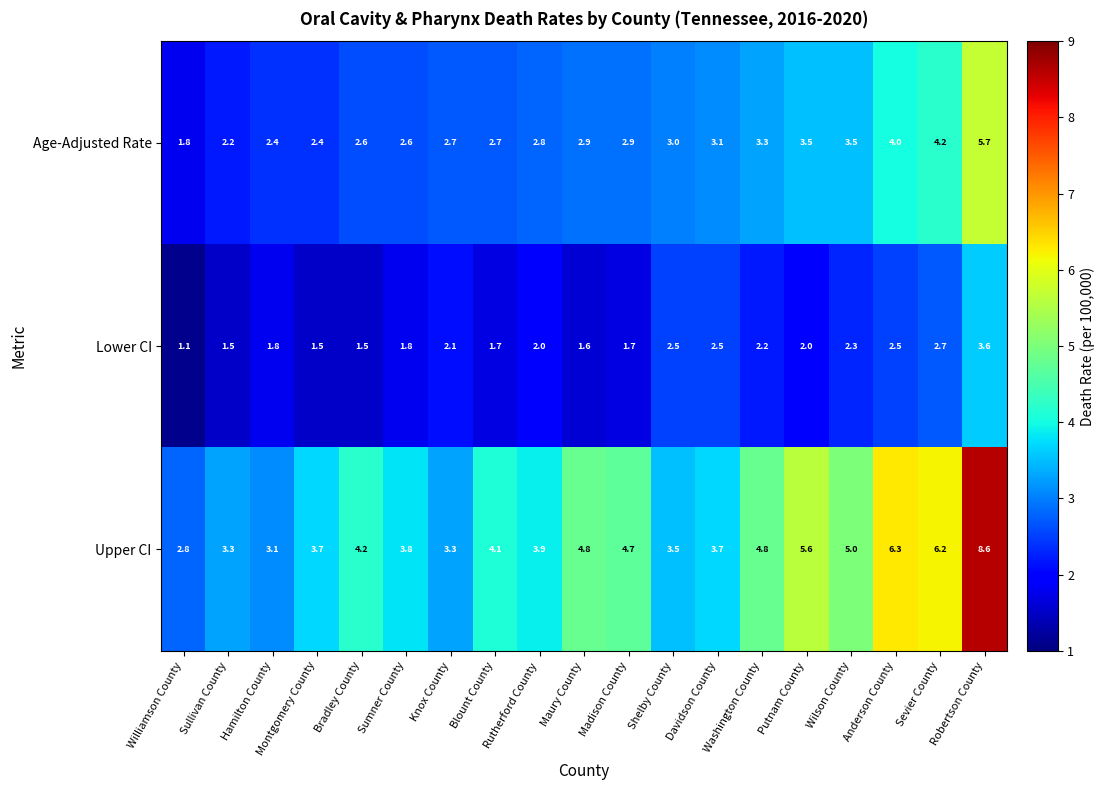

What is the total value across all series at Blount County?

8.5